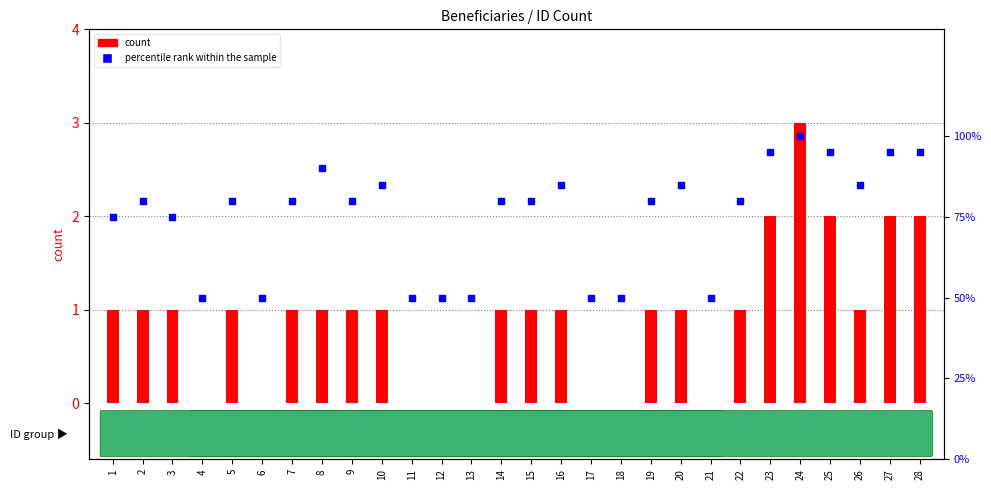

Which series has the largest total across all categories?

percentile rank within the sample